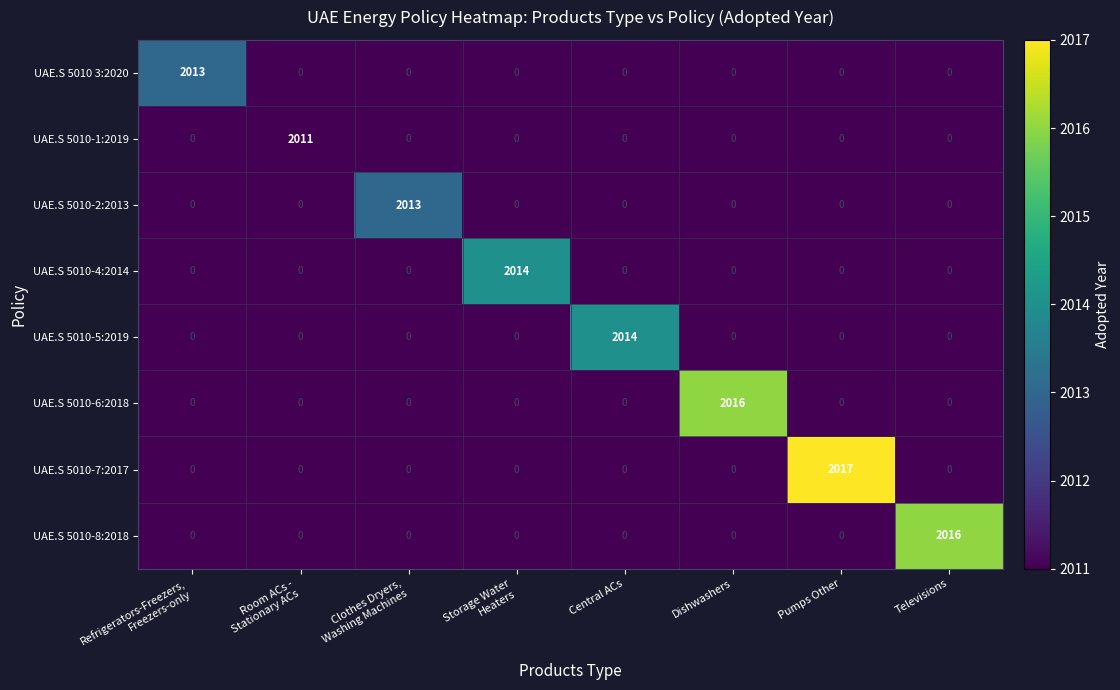

True or false: UAE.S 5010-1:2019 has a value of -861 at Televisions.

False